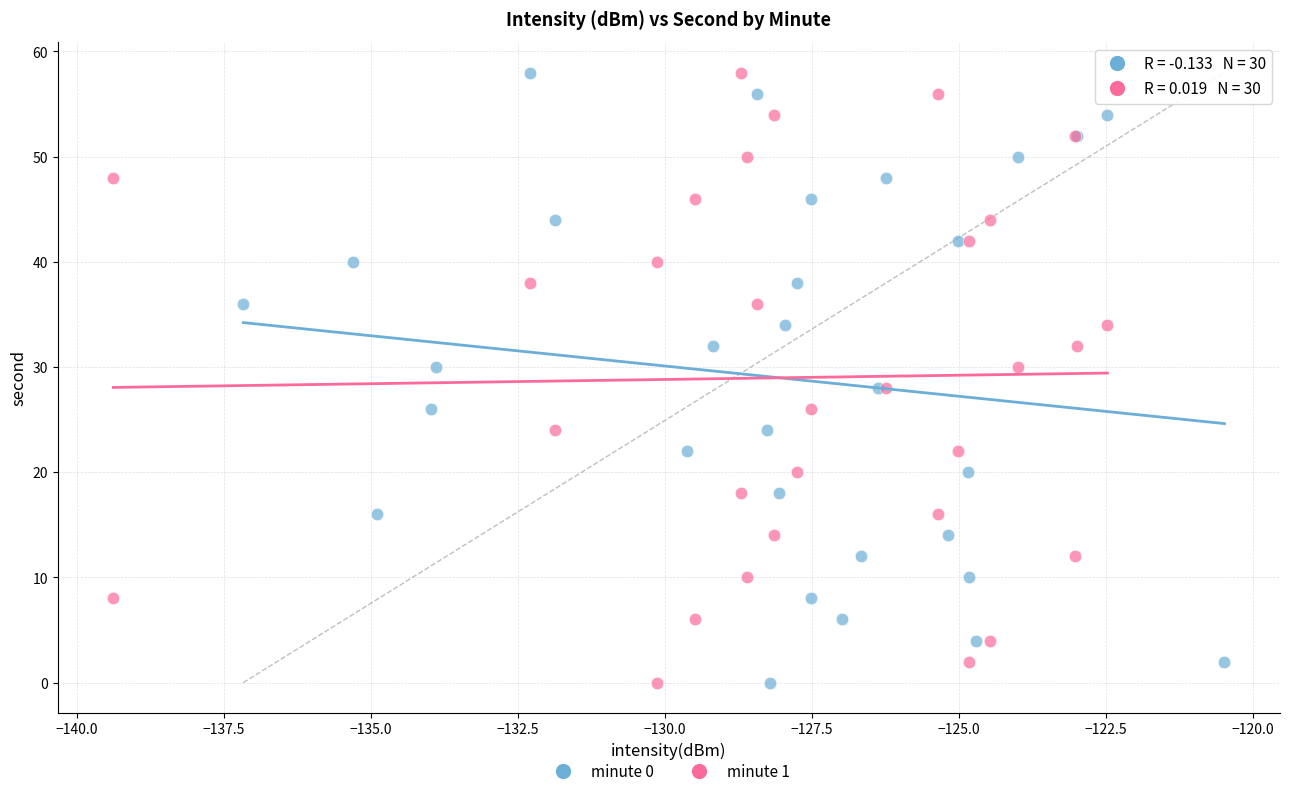

What are all the series names shown in the legend?

minute 0, minute 1